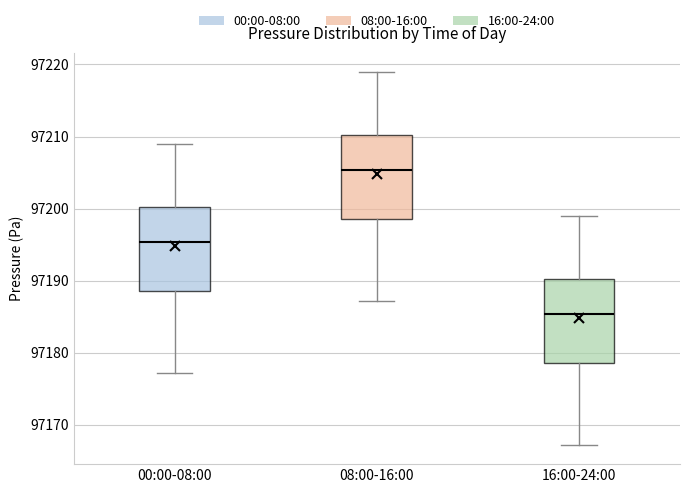

Where does the median line of the box for 00:00-08:00 sit on the y-axis? The values are not printed on the chart, so give them approximately, as read against the axis.

97195